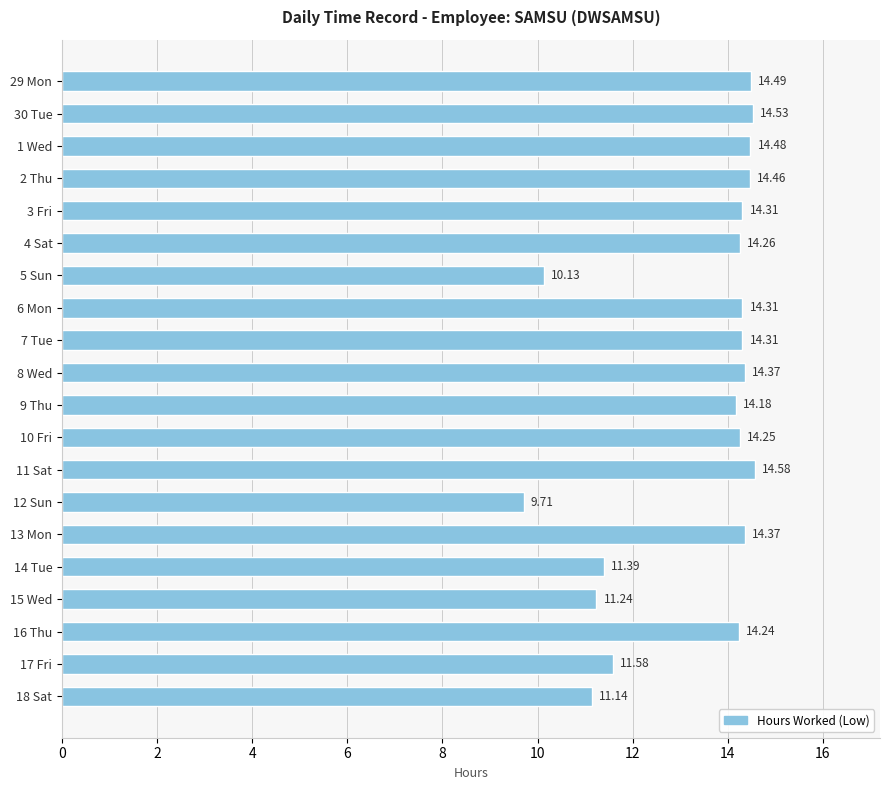

Approximately how many times larger is the value at 15 Wed compared to 16 Thu?

0.8